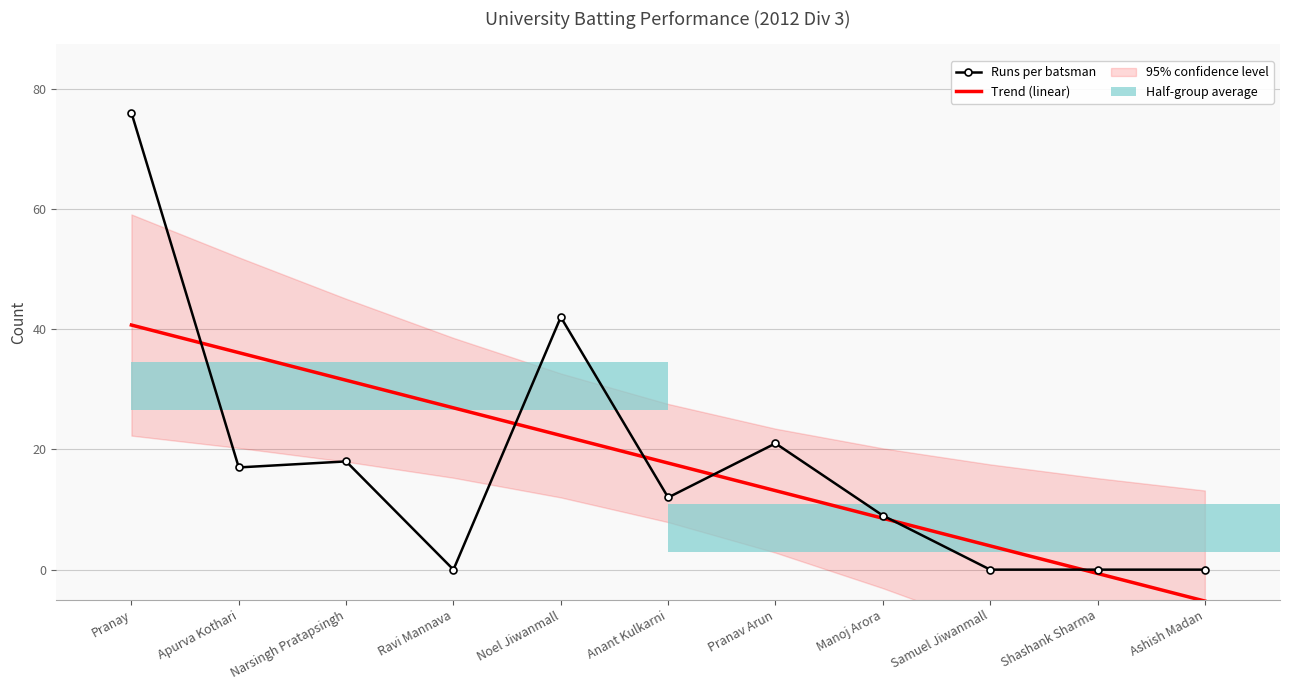

Reading right to left, extract all data points from this chart.

Runs per batsman: Ashish Madan=0.0	Shashank Sharma=0.0	Samuel Jiwanmall=0.0	Manoj Arora=9.0	Pranav Arun=21.0	Anant Kulkarni=12.0	Noel Jiwanmall=42.0	Ravi Mannava=0.0	Narsingh Pratapsingh=18.0	Apurva Kothari=17.0	Pranay=76.0
Trend (linear): Ashish Madan=-5.2	Shashank Sharma=-0.6	Samuel Jiwanmall=4.0	Manoj Arora=8.5	Pranav Arun=13.1	Anant Kulkarni=17.7	Noel Jiwanmall=22.3	Ravi Mannava=26.9	Narsingh Pratapsingh=31.5	Apurva Kothari=36.1	Pranay=40.7